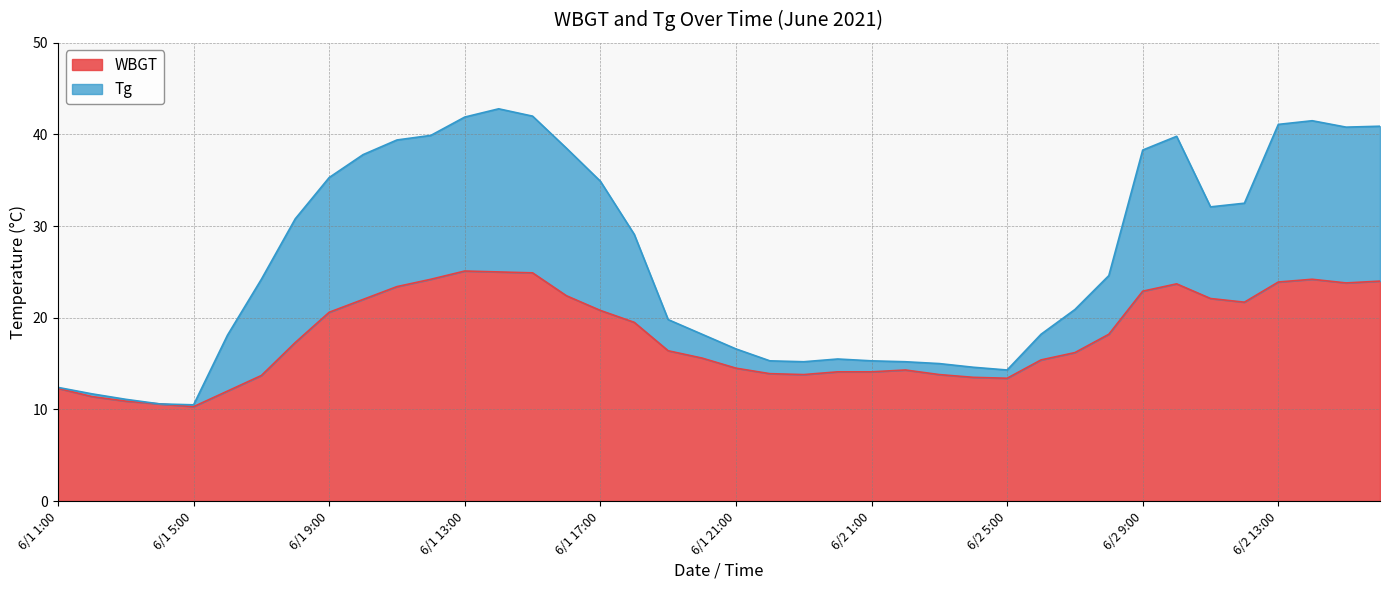

Between 6/2 6:00 and 6/2 14:00, which is larger?

6/2 14:00